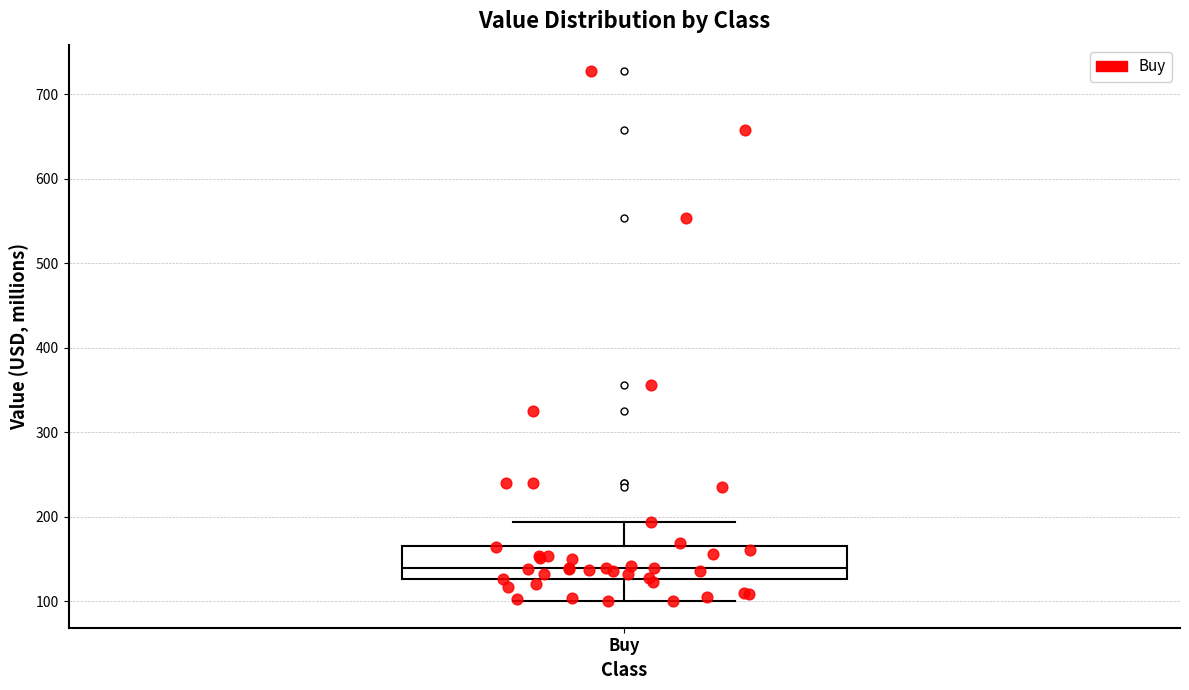

Where is the upper edge of the box for Buy on the y-axis? The values are not printed on the chart, so give them approximately, as read against the axis.

160